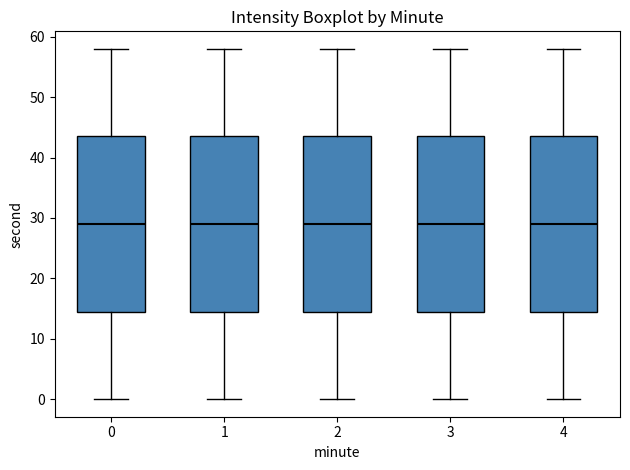

Where is the lower edge of the box at x = 2 on the y-axis? The values are not printed on the chart, so give them approximately, as read against the axis.

15